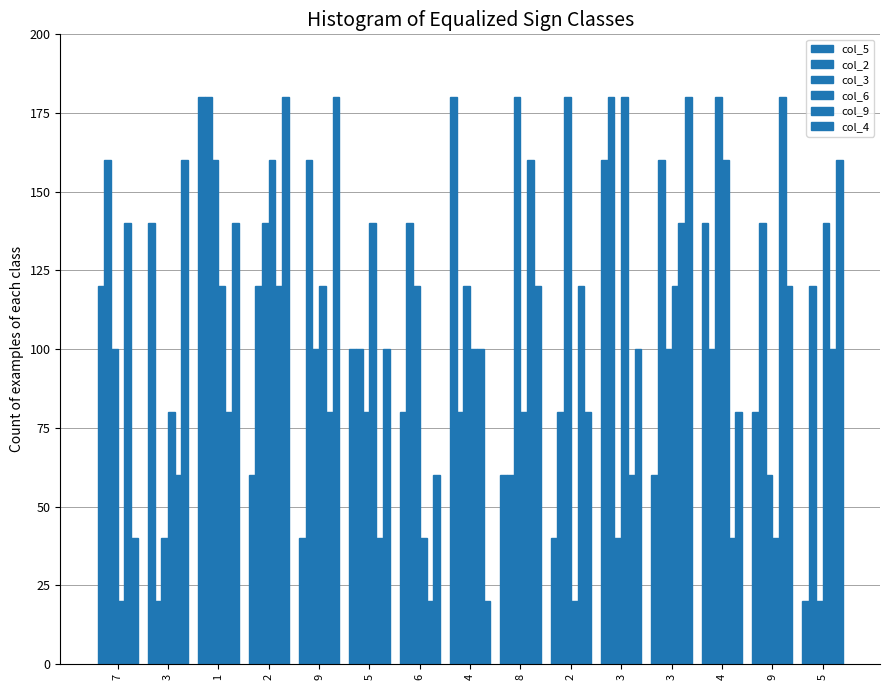

What is the spread (max minus min) of values at 5?

100